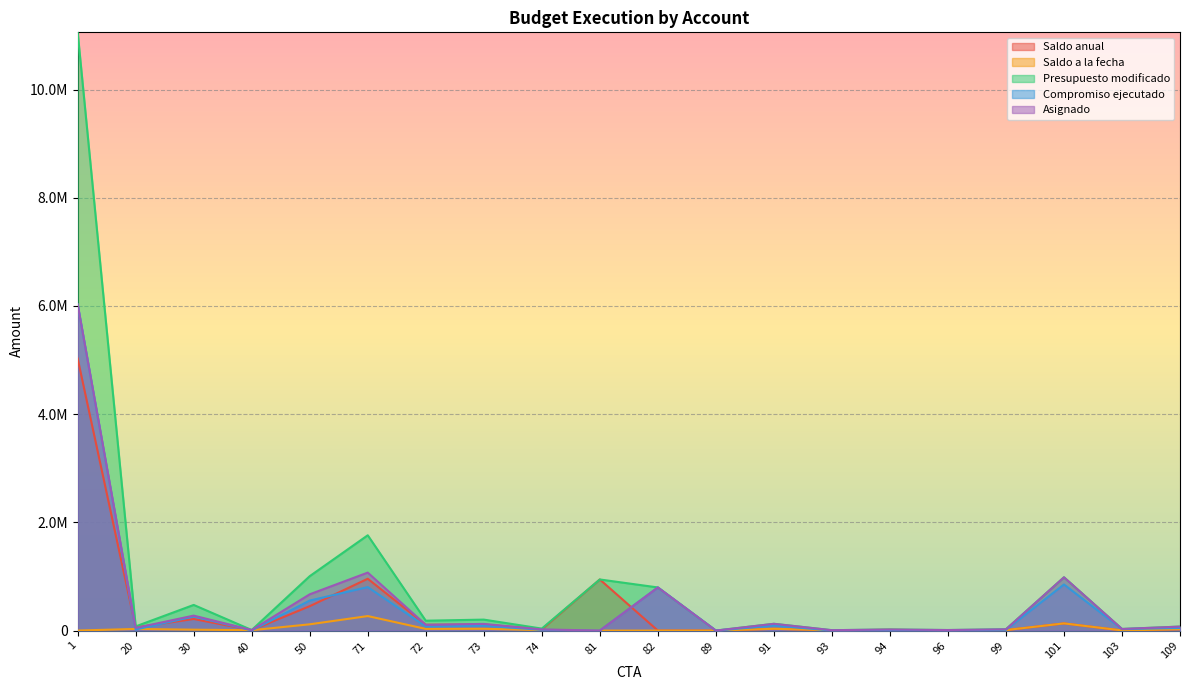

What are all the series names shown in the legend?

Saldo anual, Saldo a la fecha, Presupuesto modificado, Compromiso ejecutado, Asignado